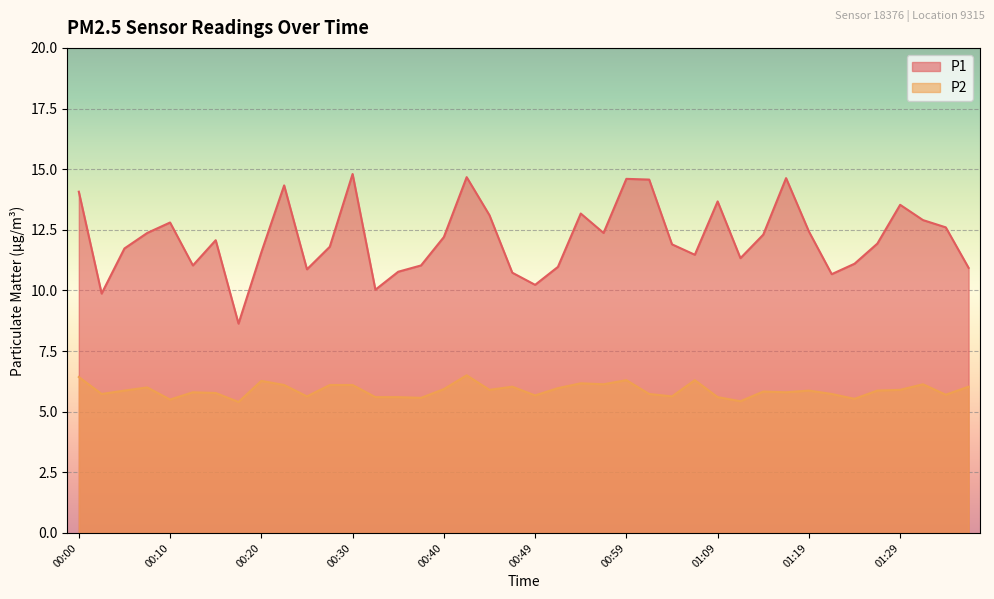

Which series has the largest range (max minus min)?

P1